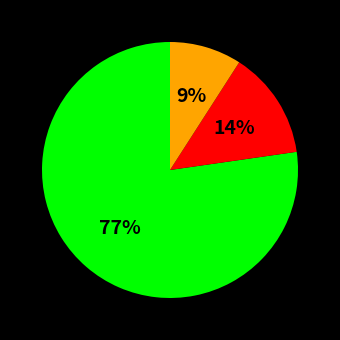

Is there a majority slice in this chart?

Yes